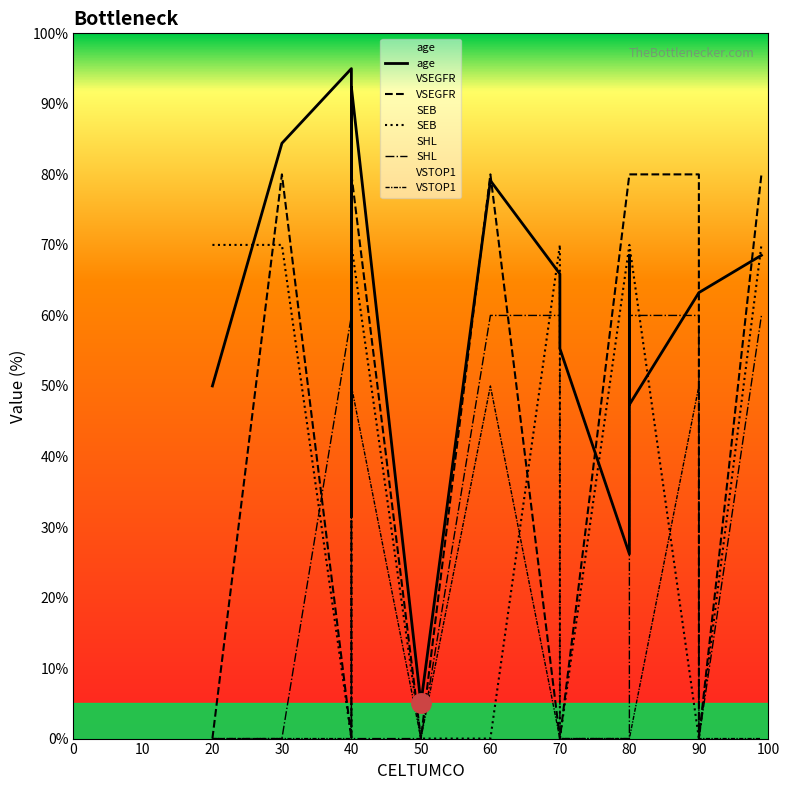

List the series in order of their overall mean, highest first.

age, VSEGFR, SEB, SHL, VSTOP1